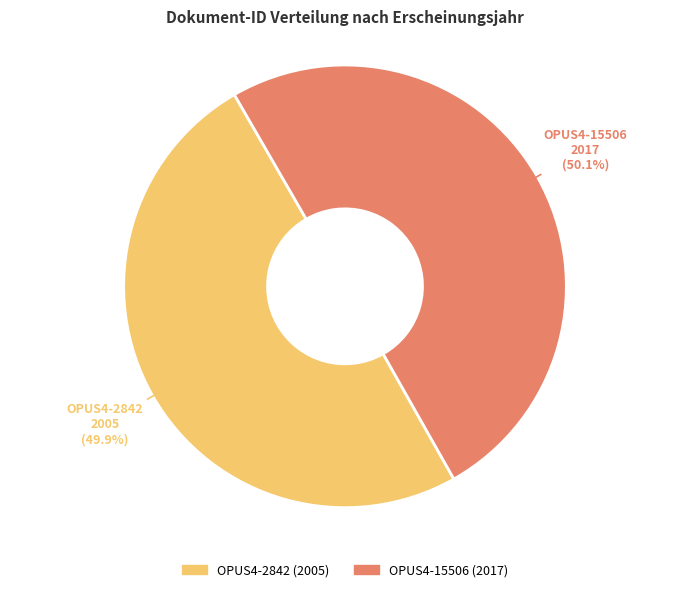

Do OPUS4-2842 and OPUS4-15506 together represent more than half of the pie?

Yes